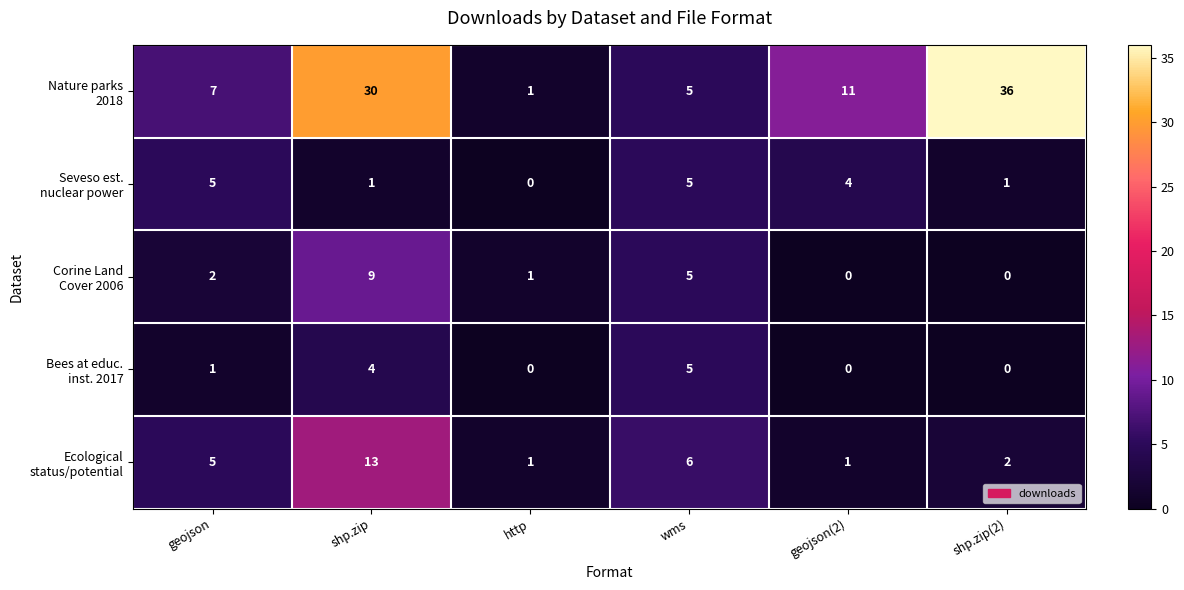

What is the total value across all series at http?

3